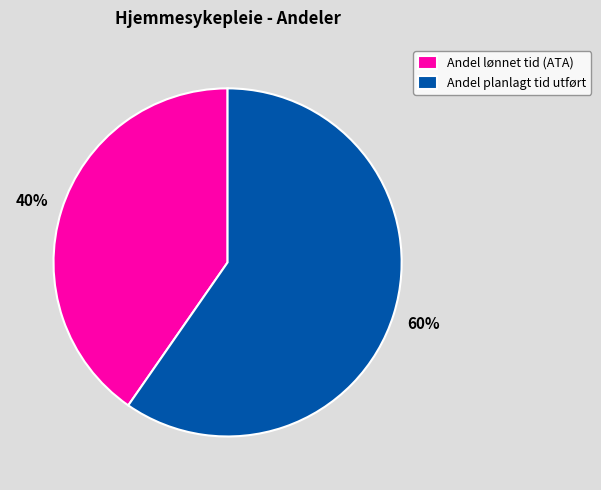

Rank the categories by value from lowest to highest.

Andel lønnet tid (ATA), Andel planlagt tid utført